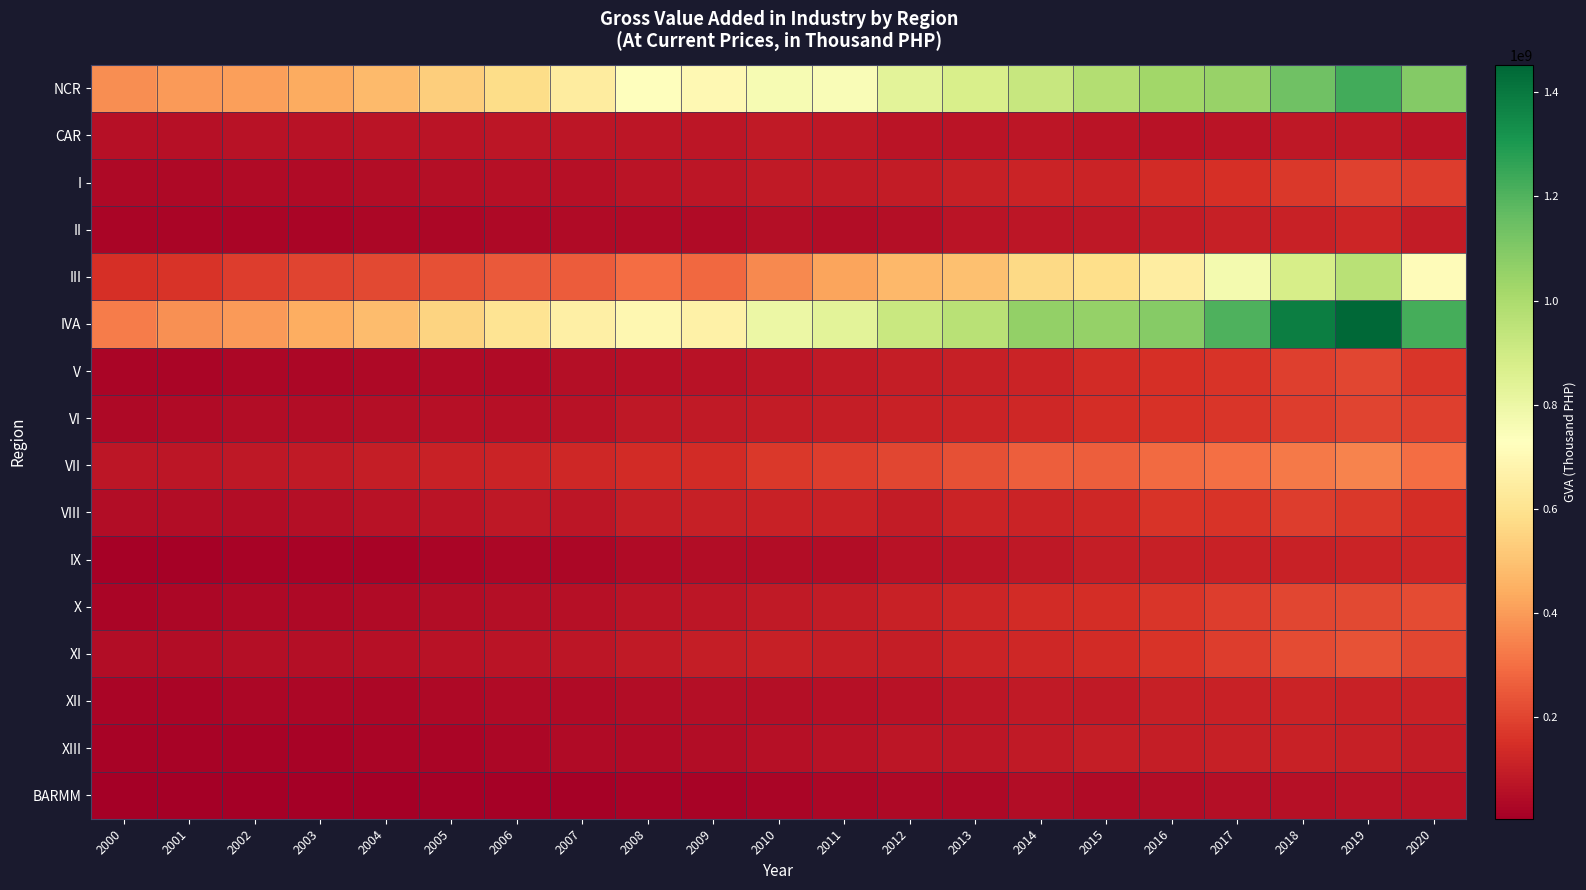

Between 2014 and 2000, which is larger?

2014